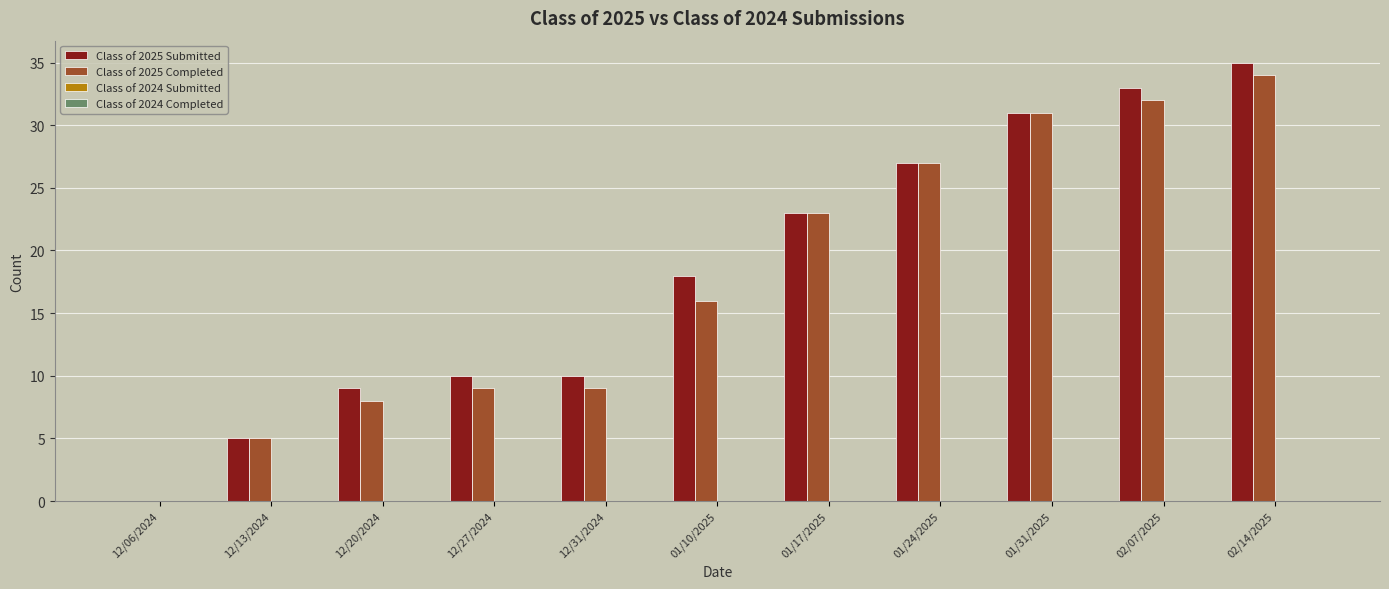

What is the total value across all series at 02/14/2025?

69